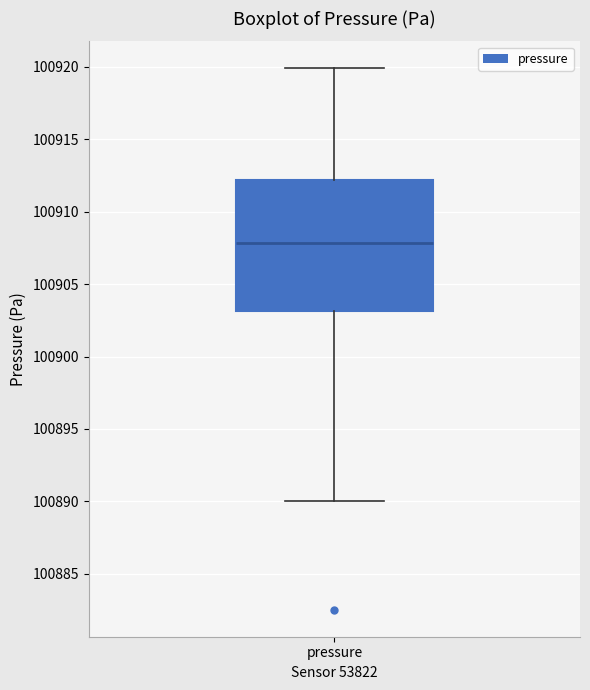

Where is the lower edge of the box for pressure on the y-axis? The values are not printed on the chart, so give them approximately, as read against the axis.

100903